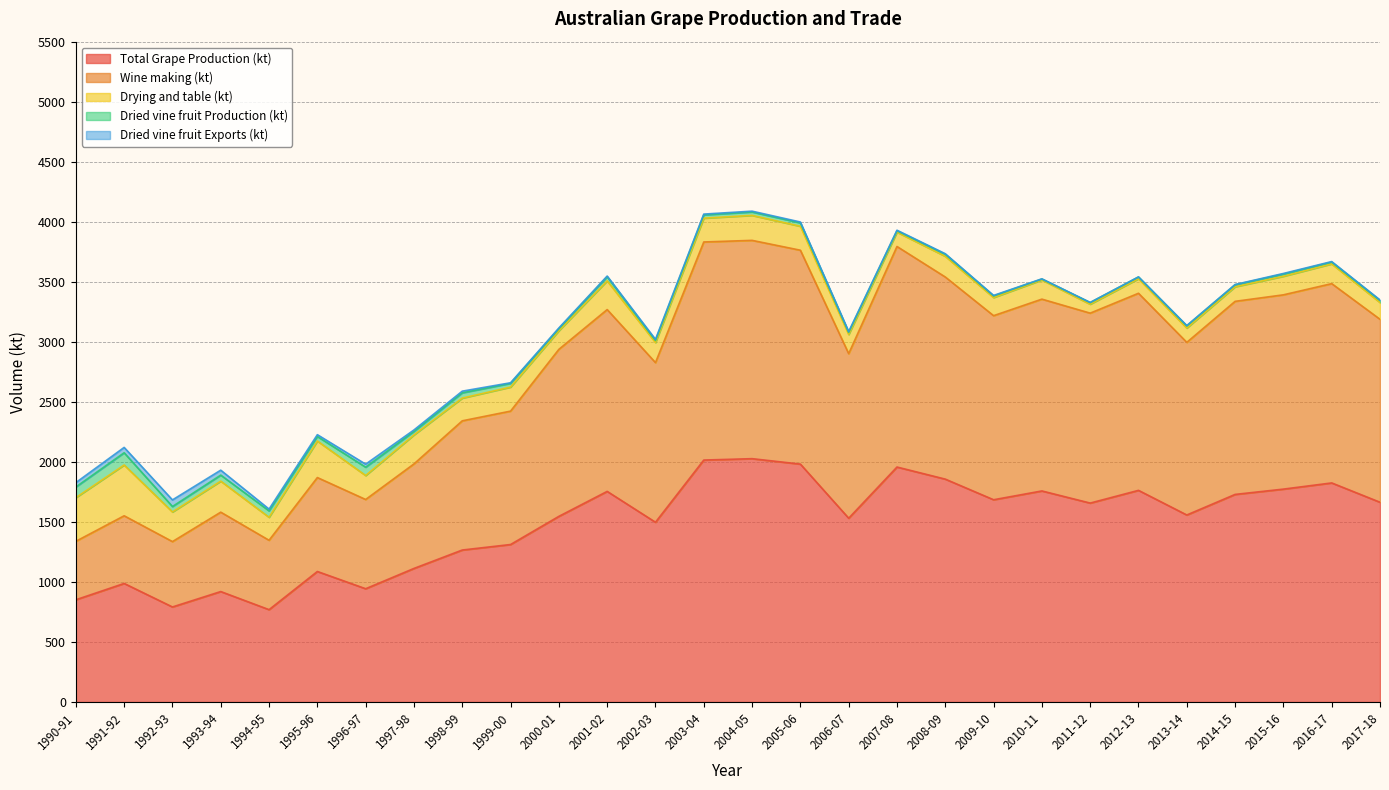

How many values in the Drying and table (kt) series exceed 189?

14